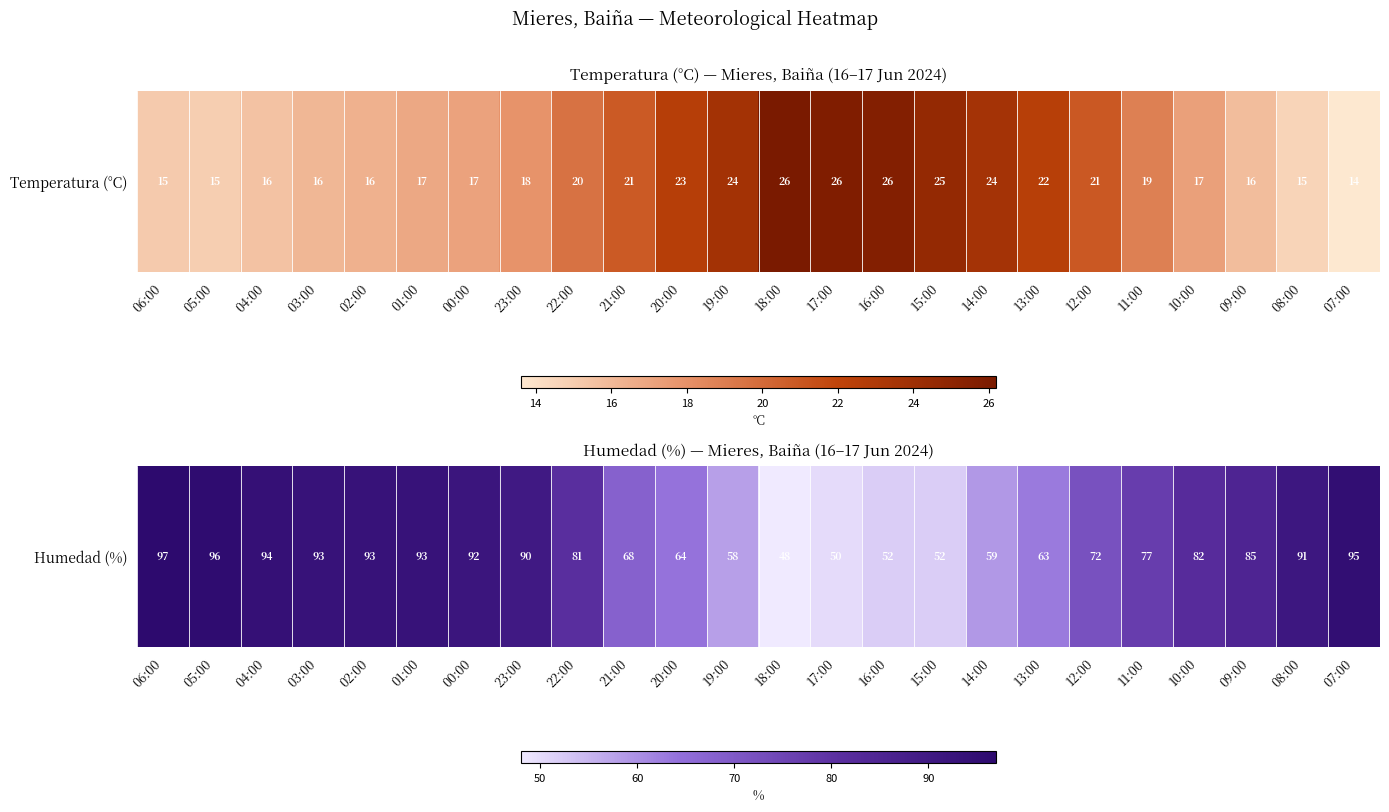

Which has a higher value, 14:00 or 00:00?

00:00